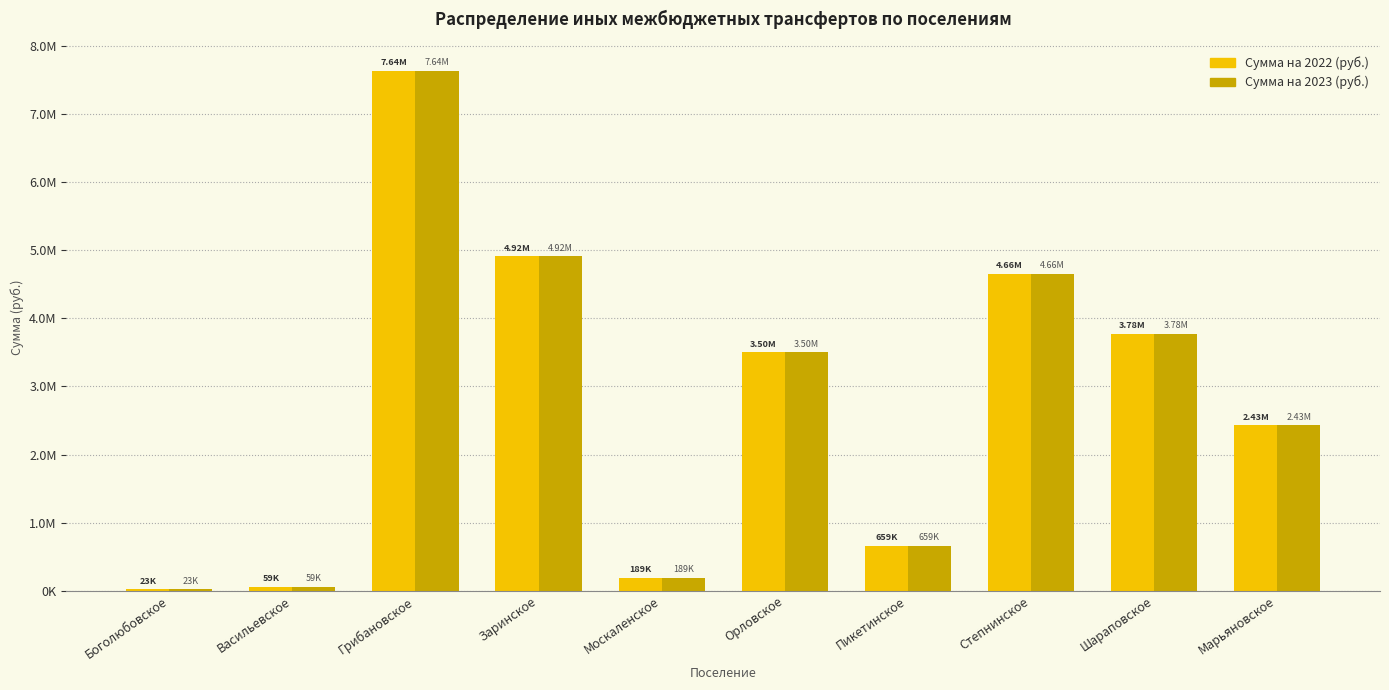

What is the average value of the Сумма на 2023 (руб.) series?

2786201.8